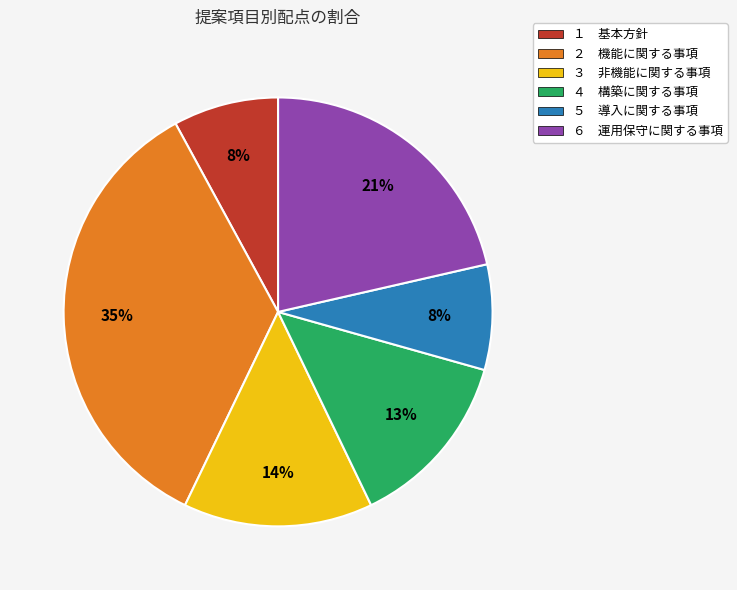

Do ３ 非機能に関する事項 and ５ 導入に関する事項 together represent more than half of the pie?

No